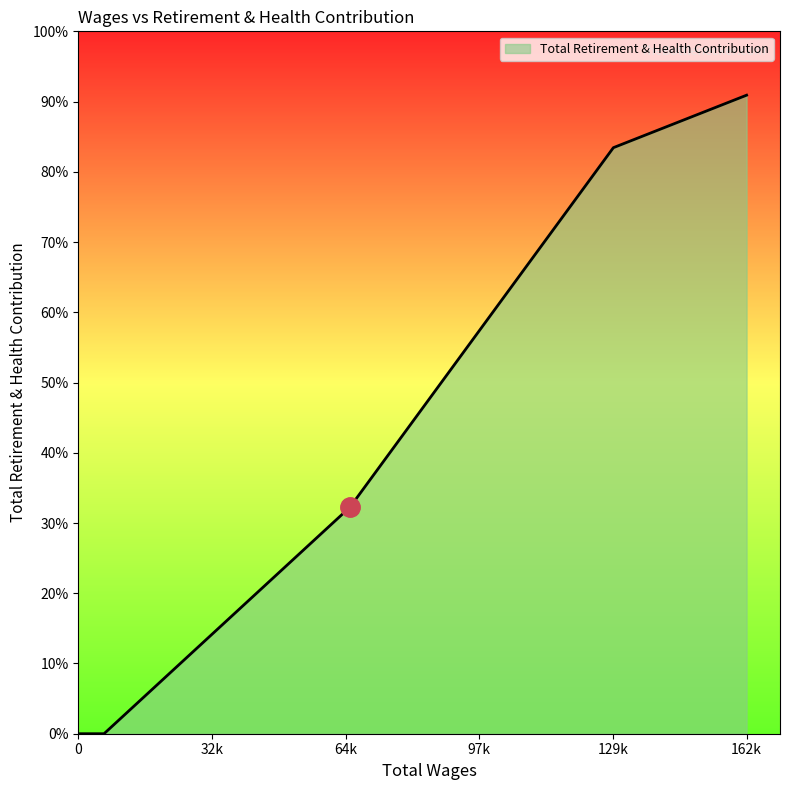

Is it true that the value at 162k is 42201?

False